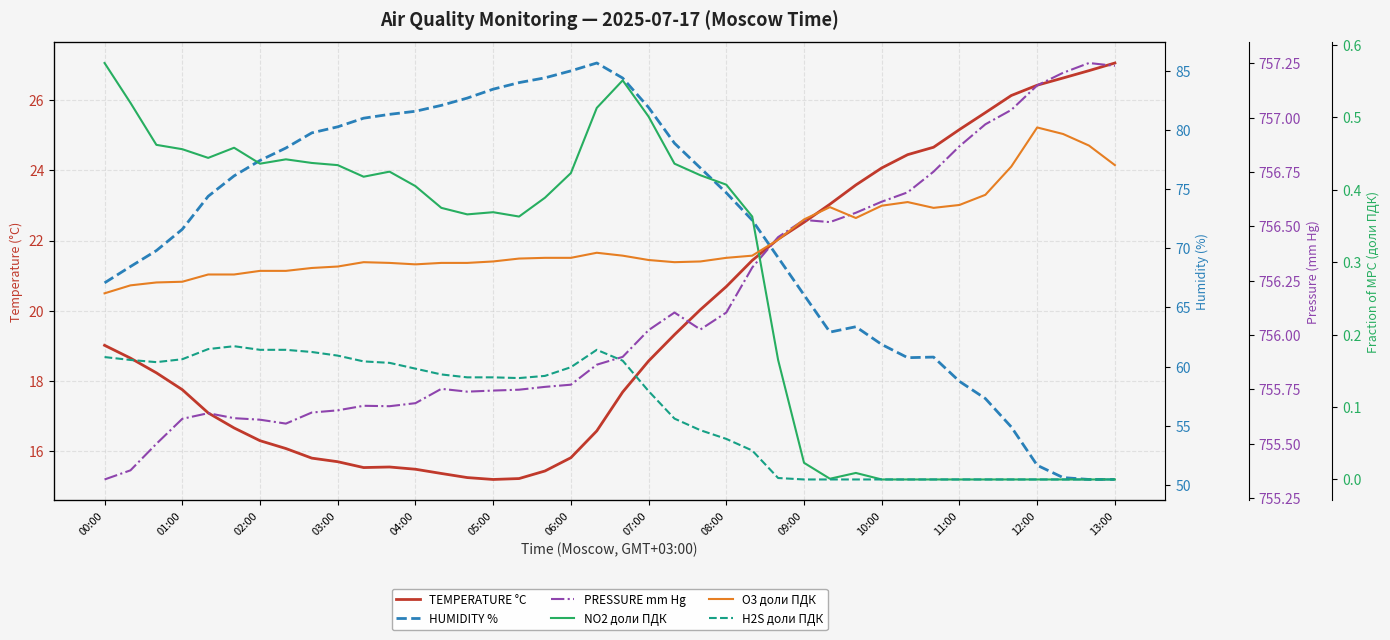

True or false: PRESSURE mm Hg and NO2 доли ПДК intersect in this chart.

False